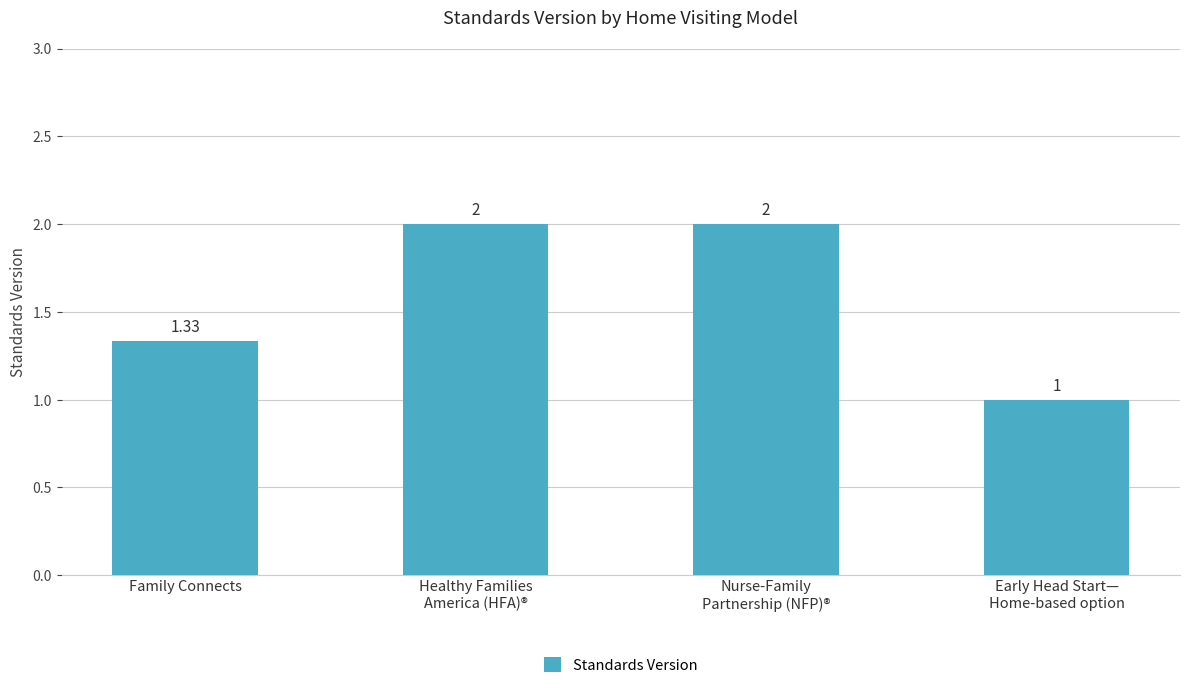

Where is the data nearest to the value 1?

Early Head Start—
Home-based option